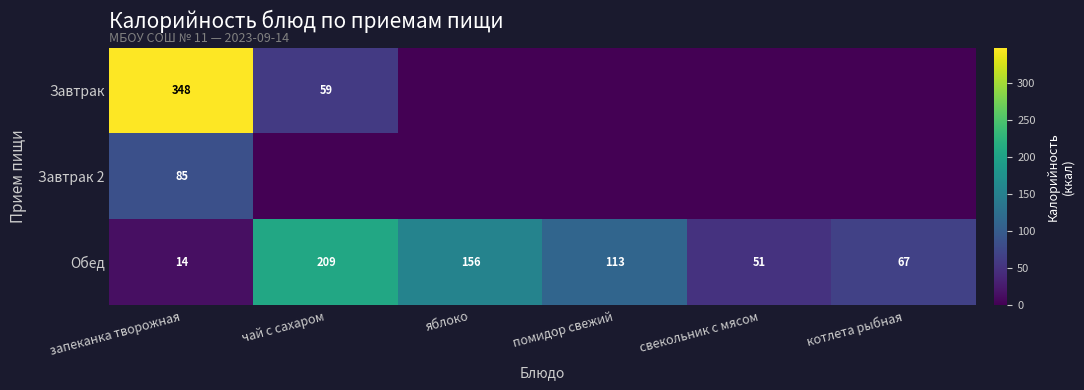

What is the difference between the second highest and minimum values in the Обед series?

142